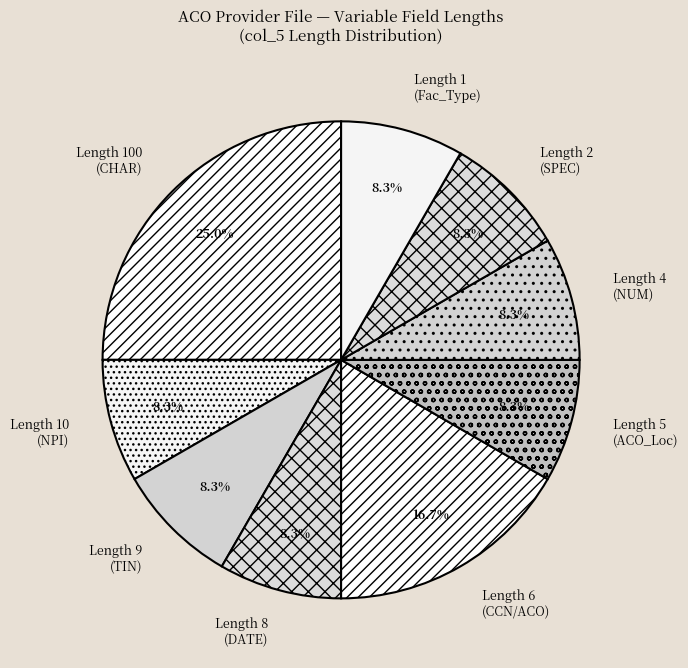

What is the ratio of the value at Length 9 (TIN) to the value at Length 10 (NPI)?

1.0